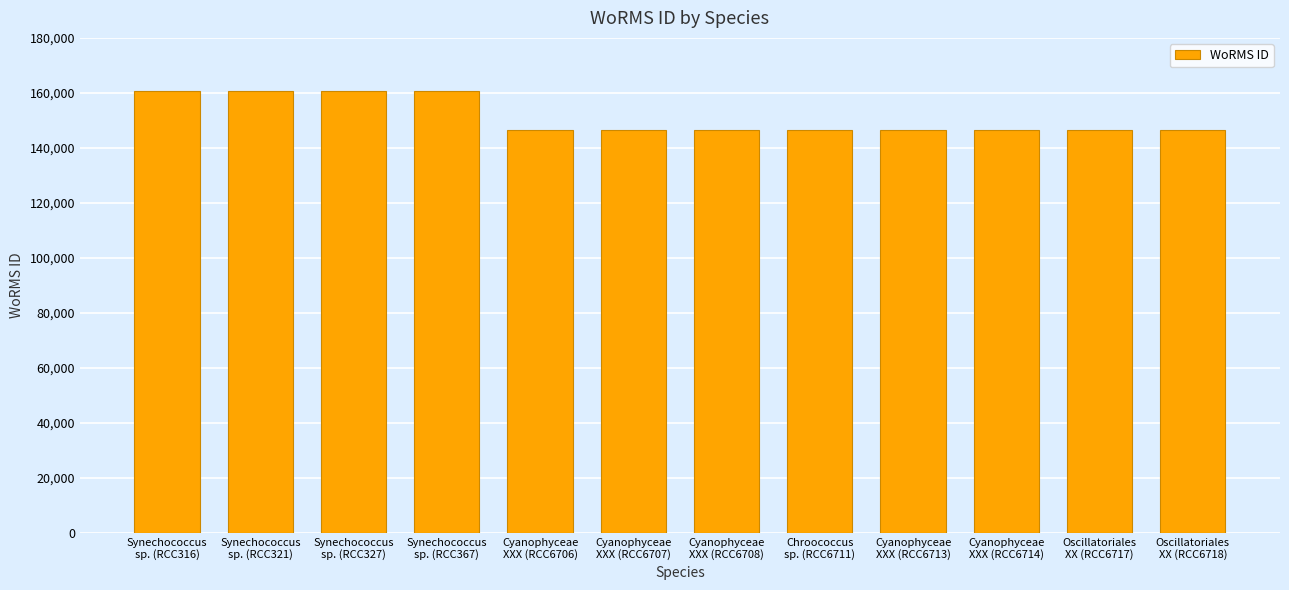

What is the change in value from Synechococcus
sp. (RCC367) to Cyanophyceae
XXX (RCC6707)?

-14030